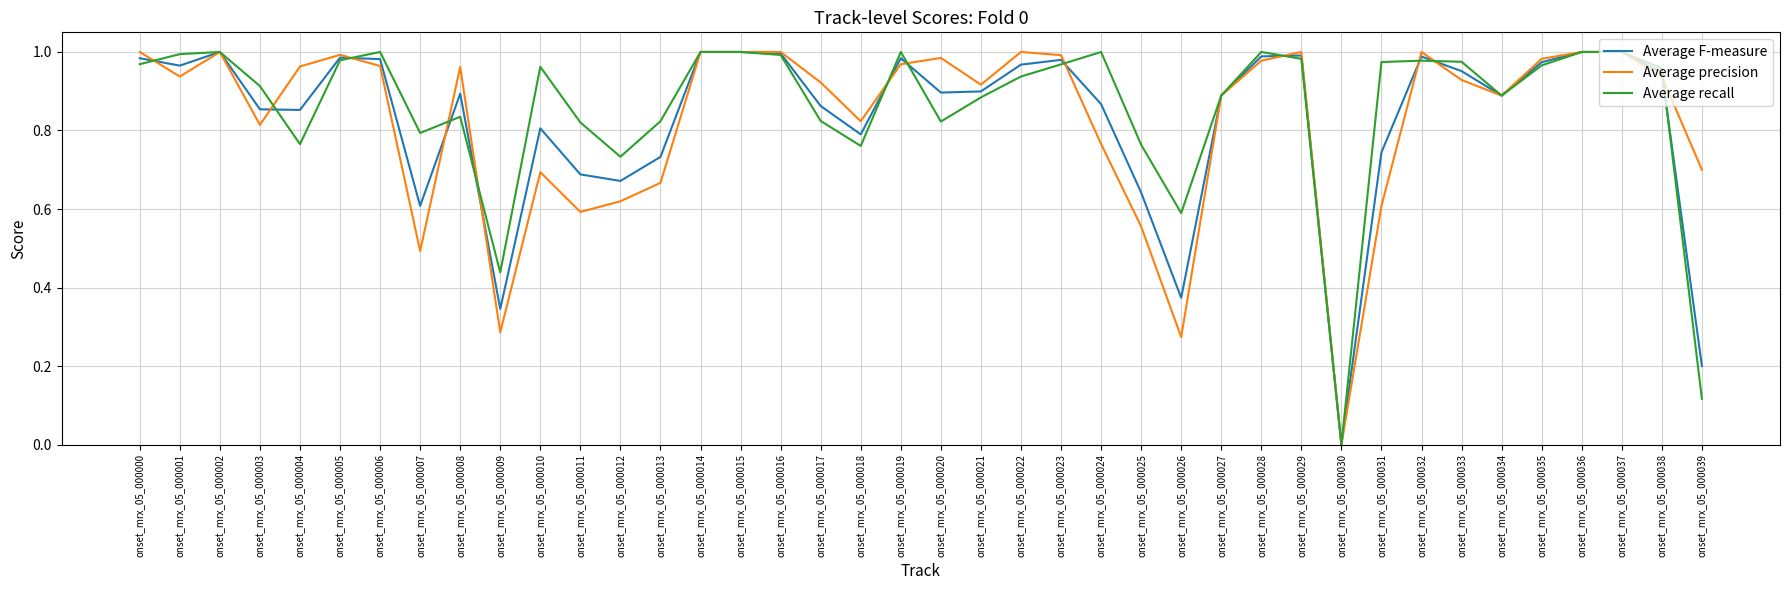

How many series are shown in this chart?

3